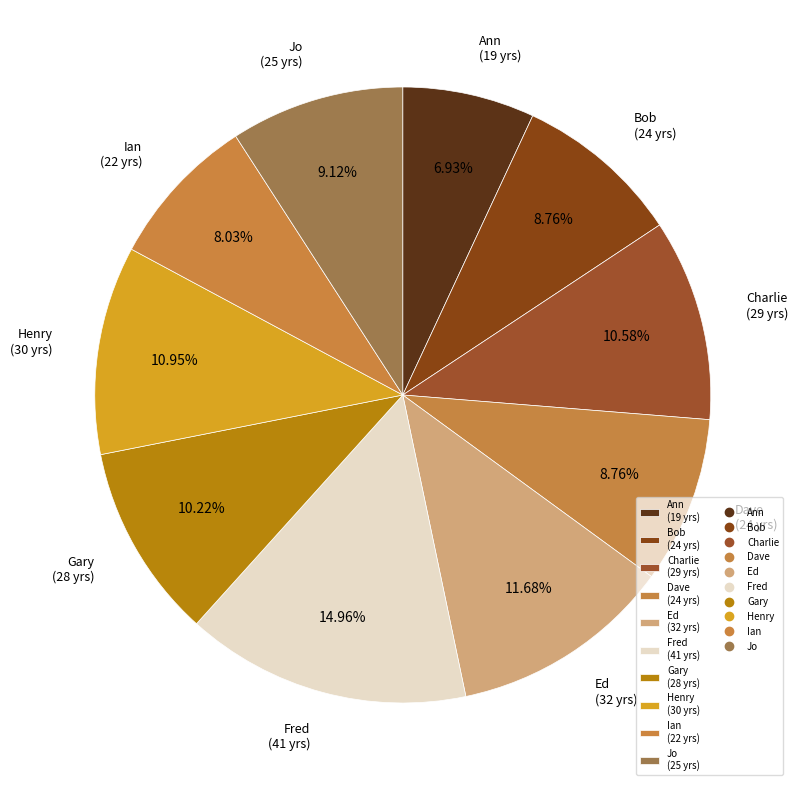

What is the ratio of the value at Bob to the value at Jo?

1.0